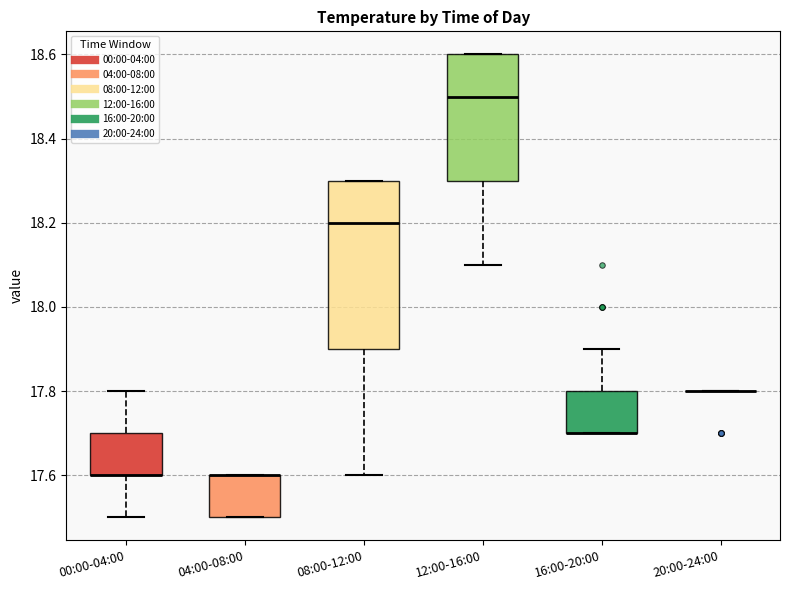

Which box is the tallest, from its lower edge to its upper edge?

08:00-12:00